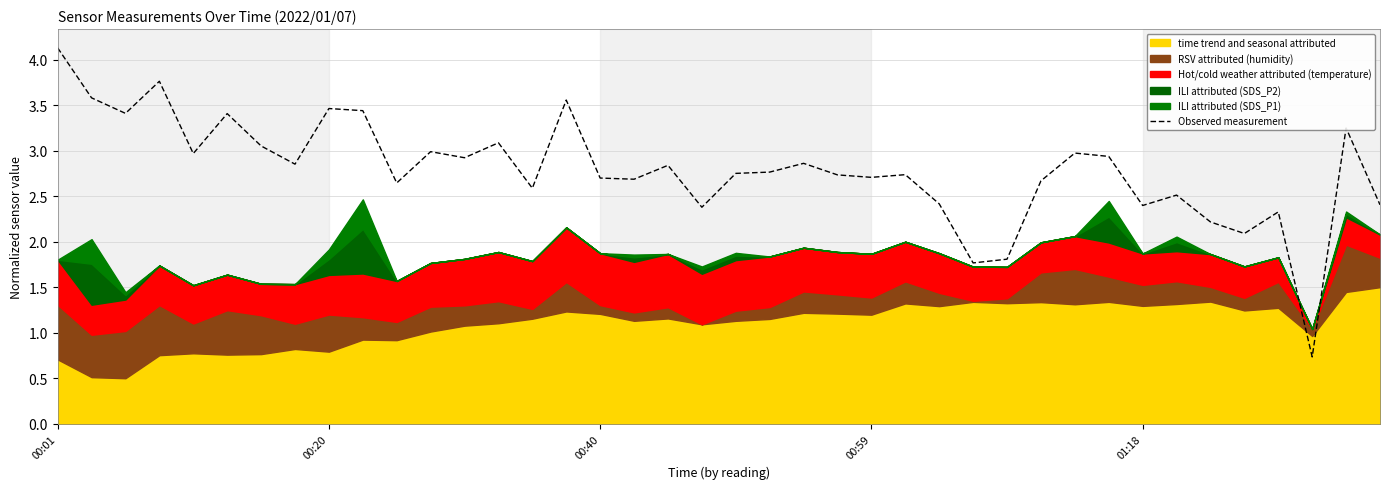

What is the maximum value shown in the chart?

4.1